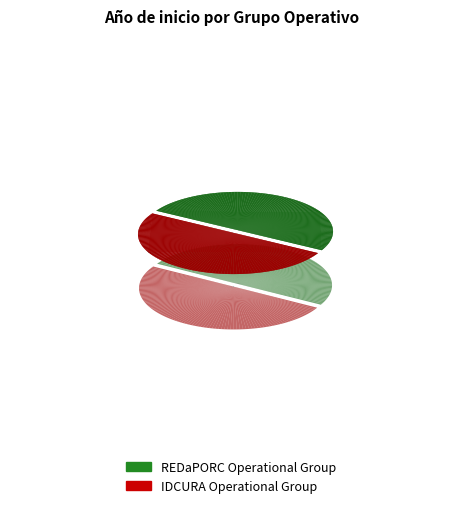

Count the number of slices in the pie.

2